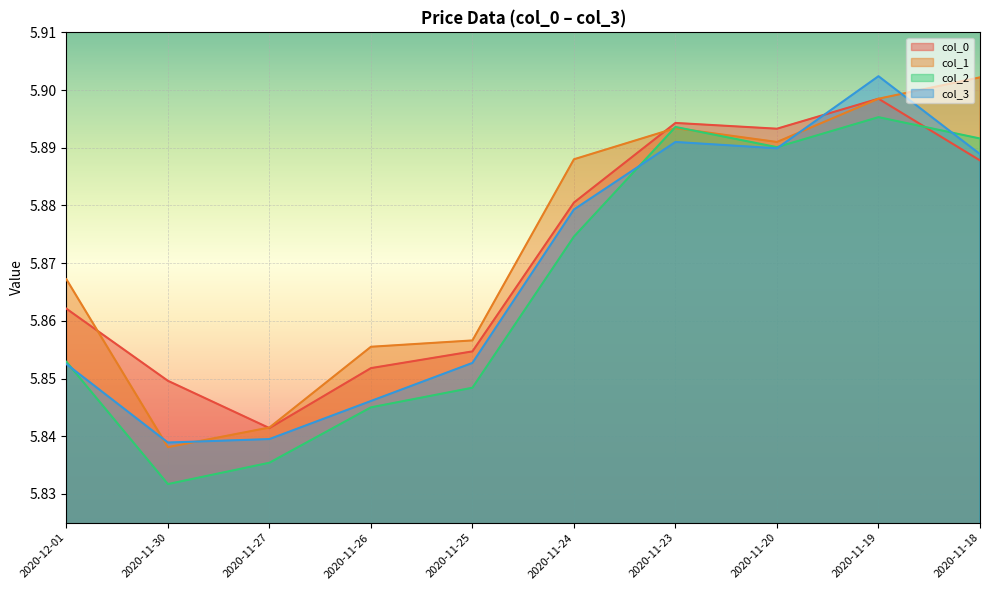

Where is the first local minimum for col_2?

2020-11-30